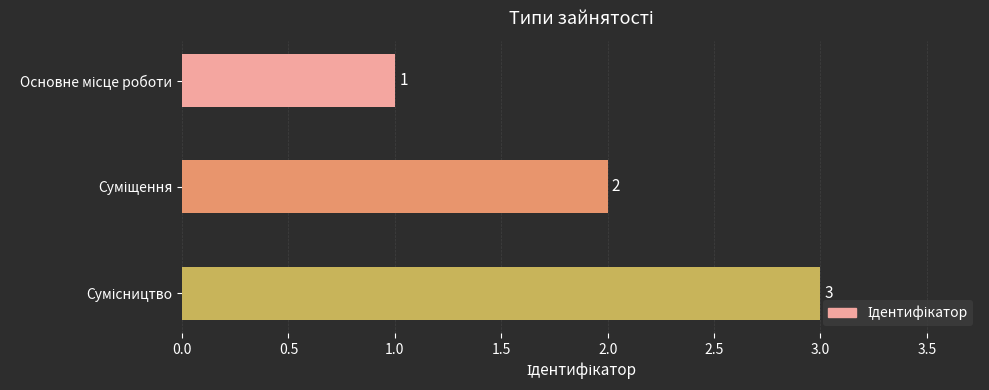

How many bars are there in total?

3